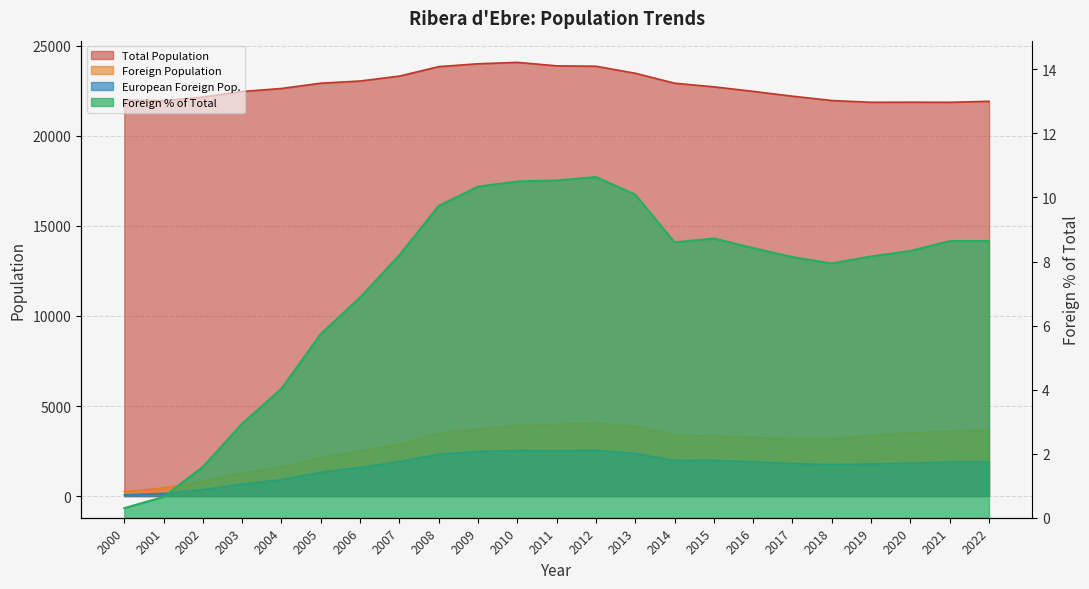

What is the difference between the second highest and minimum values in the Total Population series?

2140.0